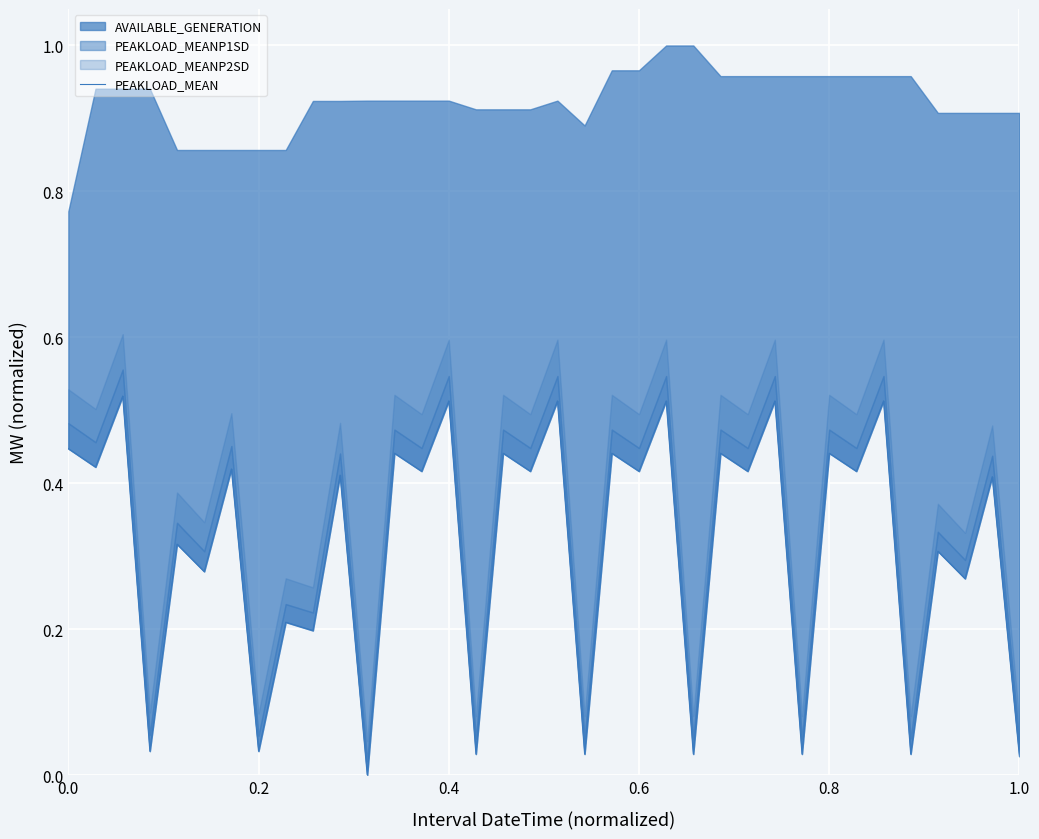

What is the value of the 21st point from the left?

0.4